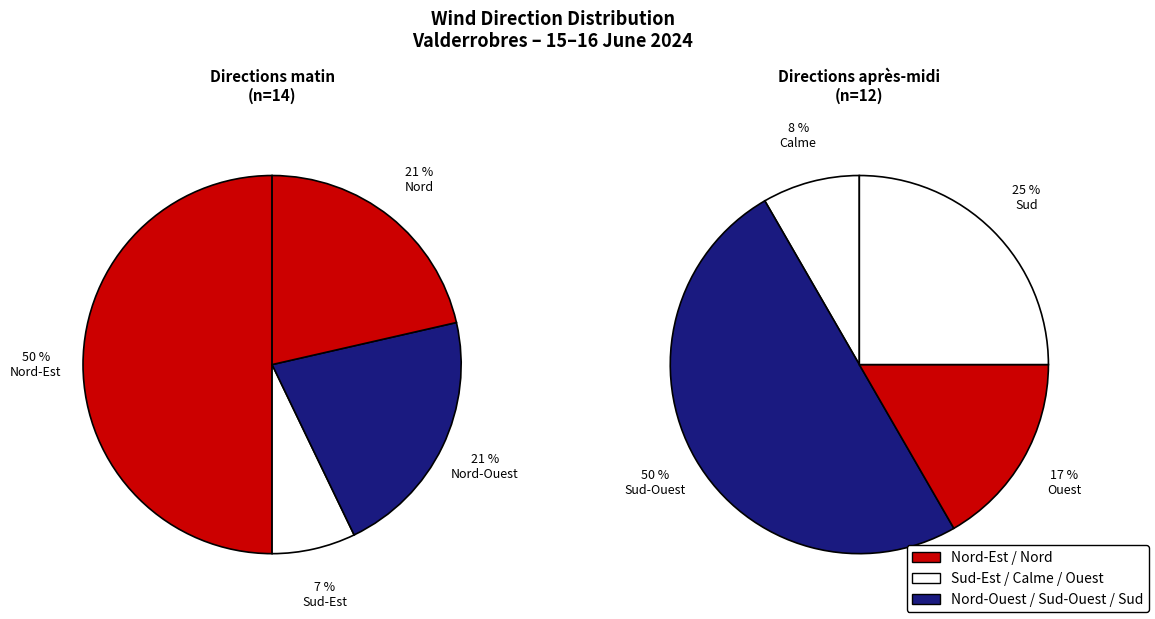

Is there a majority slice in this chart?

No